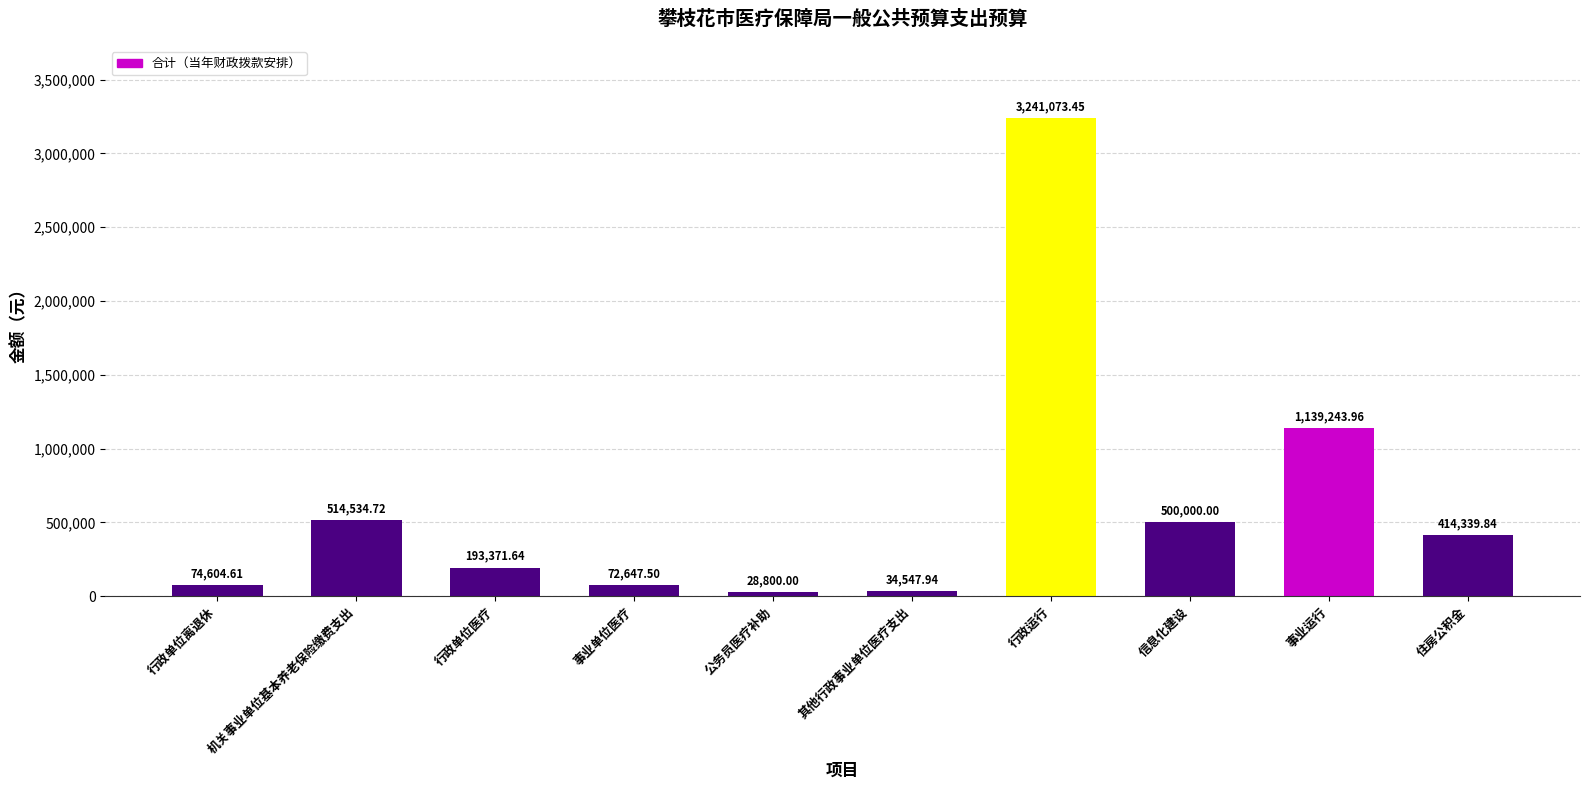

At which category does the chart reach its minimum across all series?

公务员医疗补助